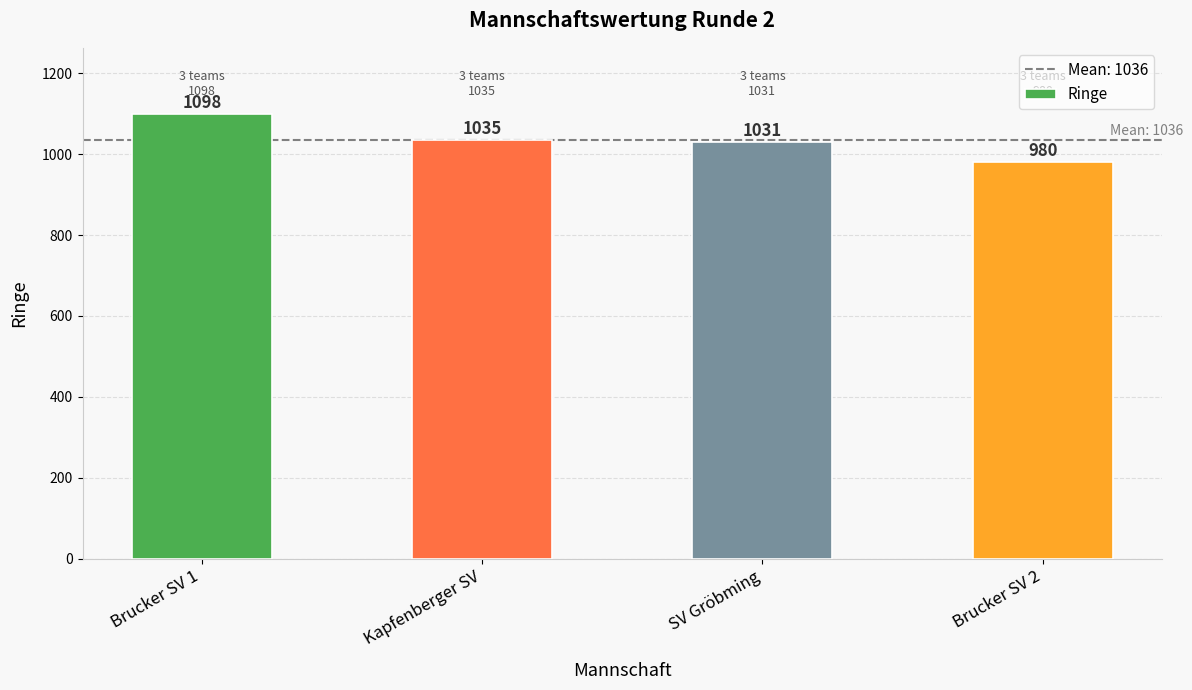

What is the sum of all values?

4144